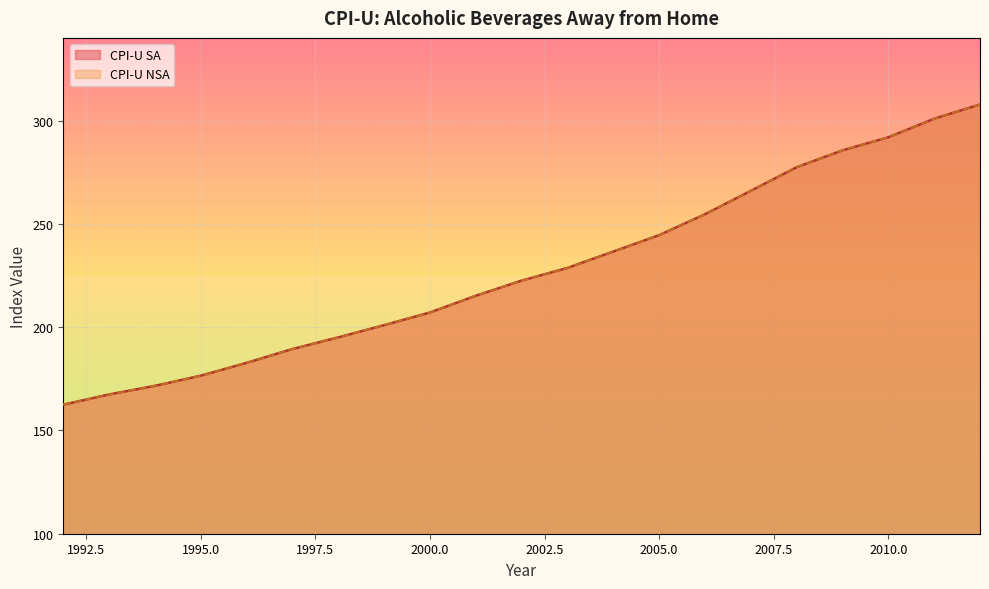

True or false: CPI-U SA has a value of 254.6 at 2006.

True